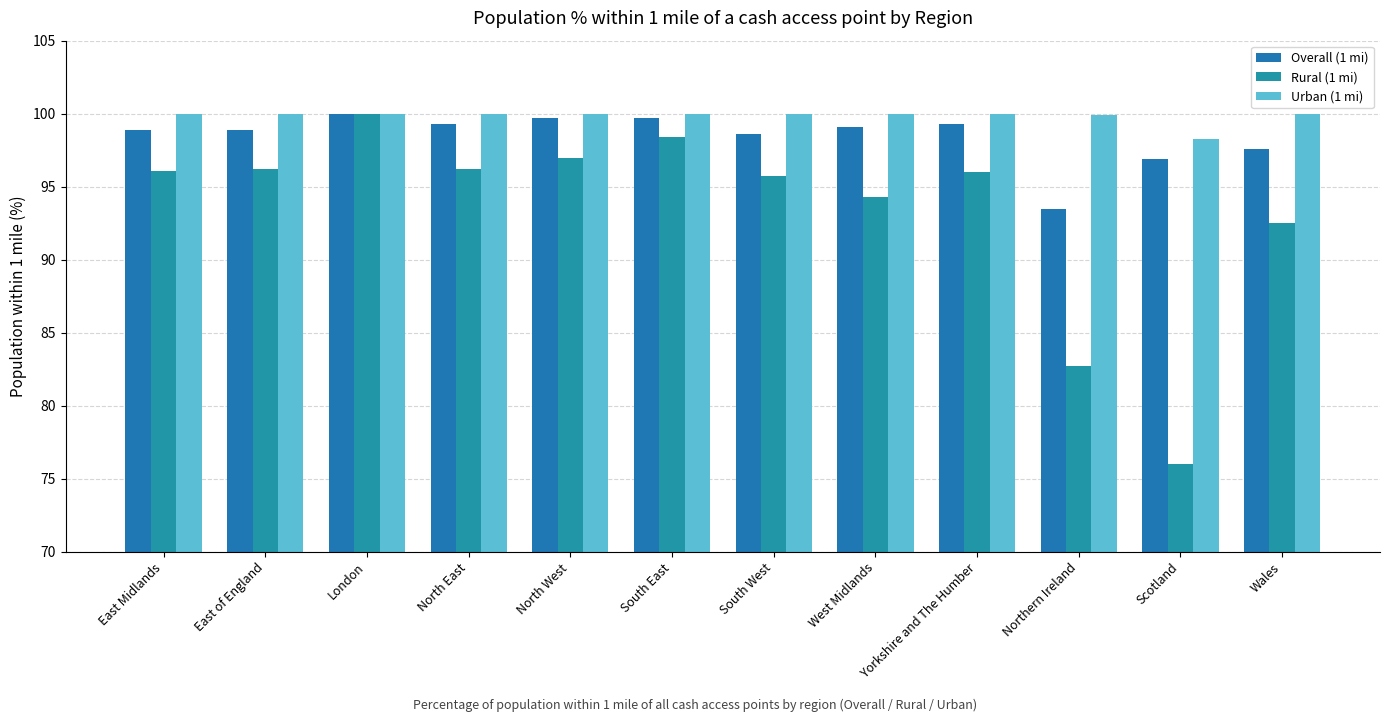

What is the sum of the Urban (1 mi) values at South East and Wales?

200.0